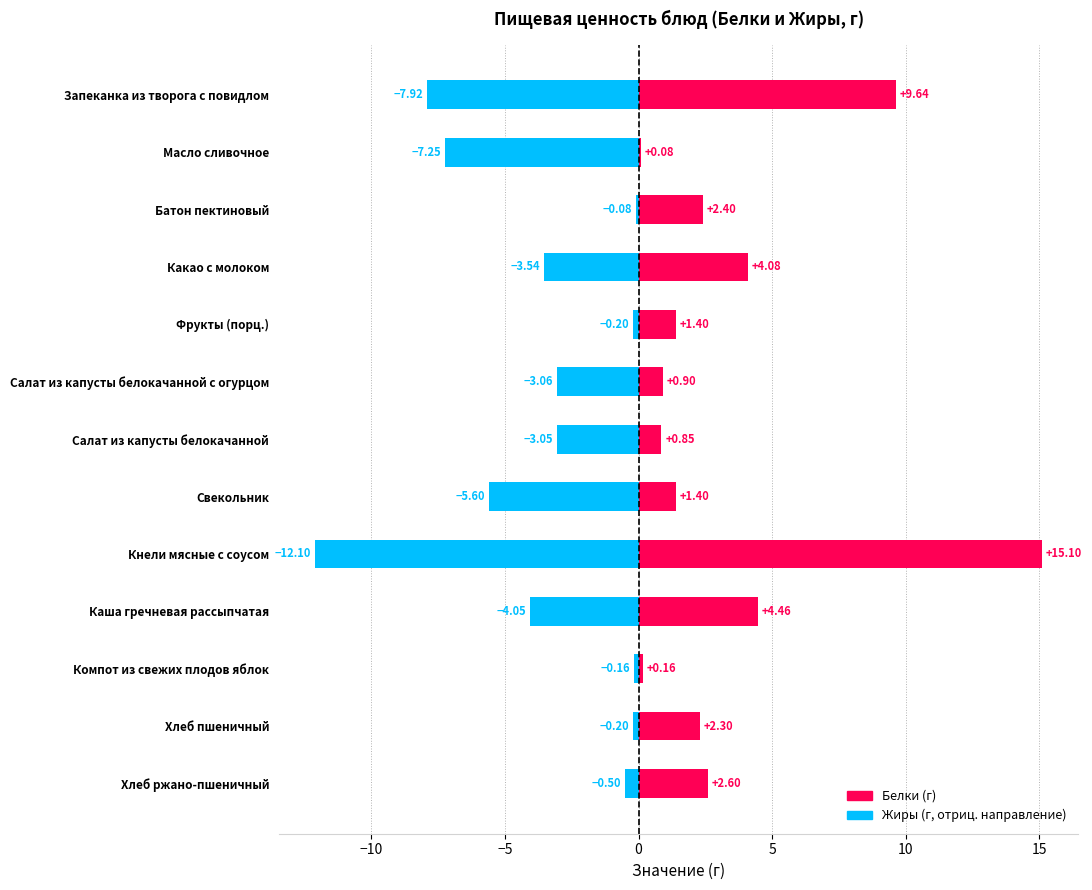

True or false: Белки has a value of 0.4 at Салат из капусты белокачанной с огурцом.

False